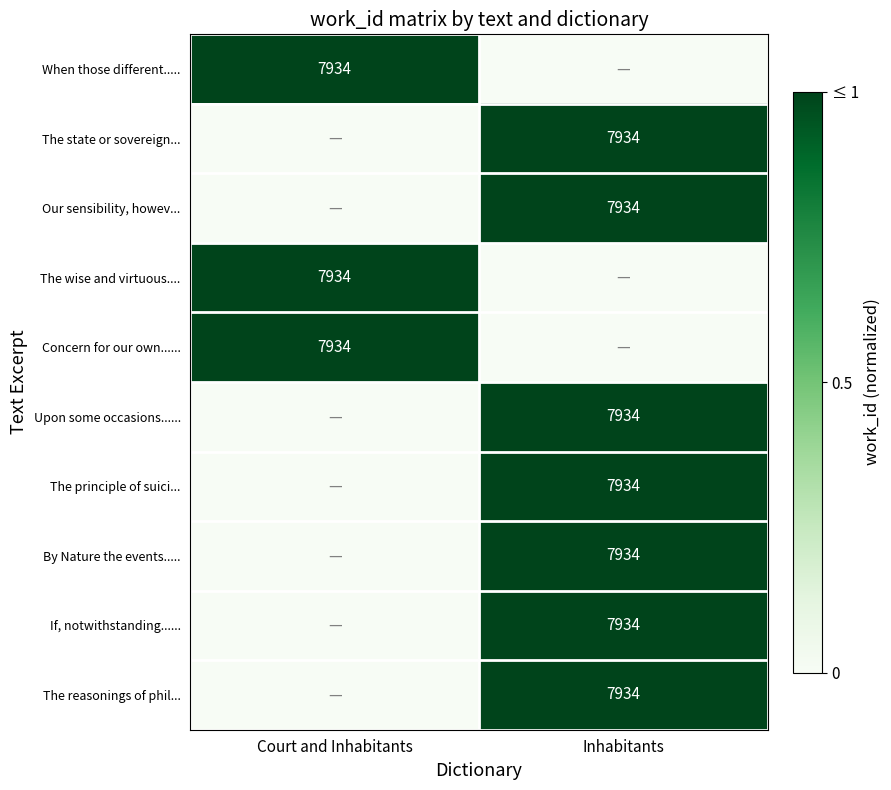

The value of By Nature the events..... at Inhabitants is 7934. True or false?

True